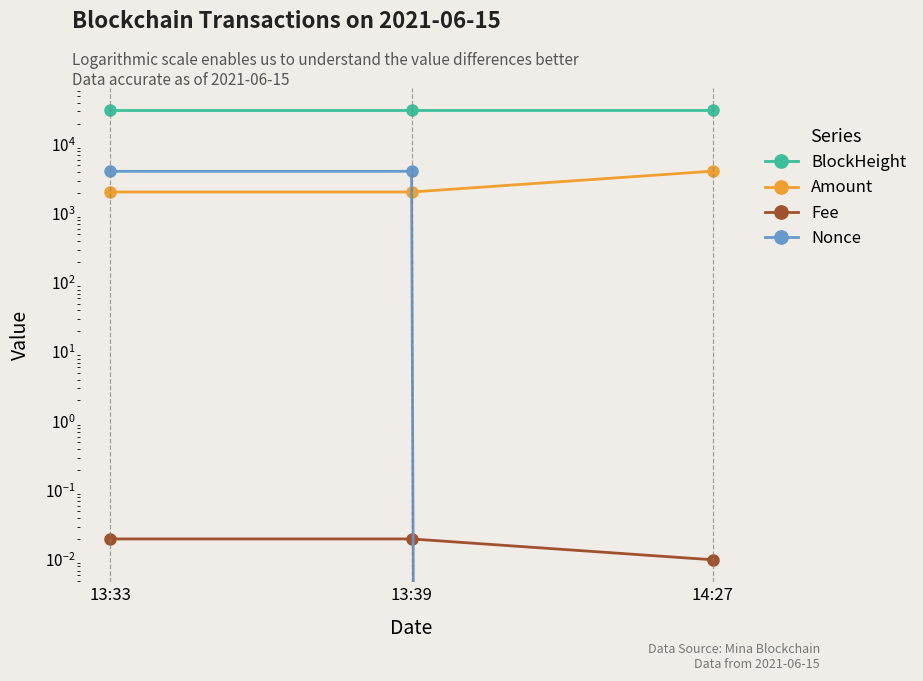

What is the difference between the Nonce values at 14:27 and 13:33?

4089.0